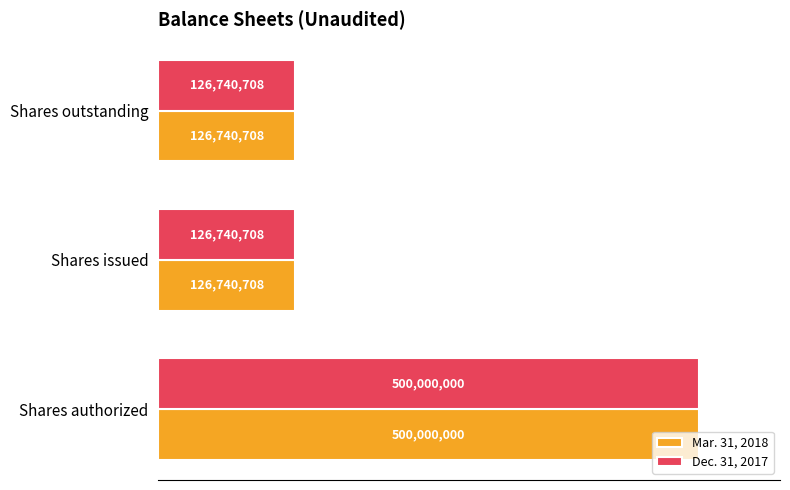

What are all the series names shown in the legend?

Mar. 31, 2018, Dec. 31, 2017